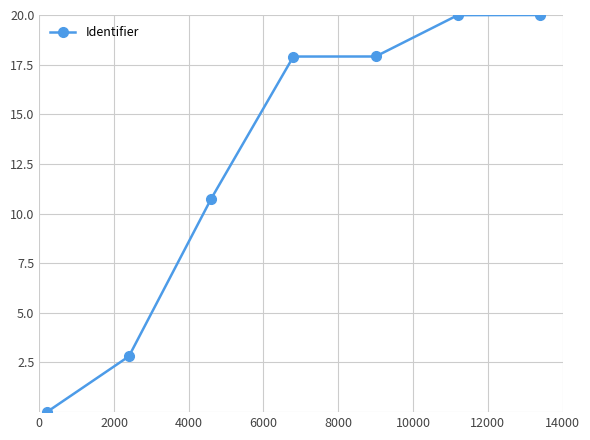

Reading left to right, list all the values displayed in this chart.

0.0	2.8	10.7	17.9	17.9	20.0	20.0